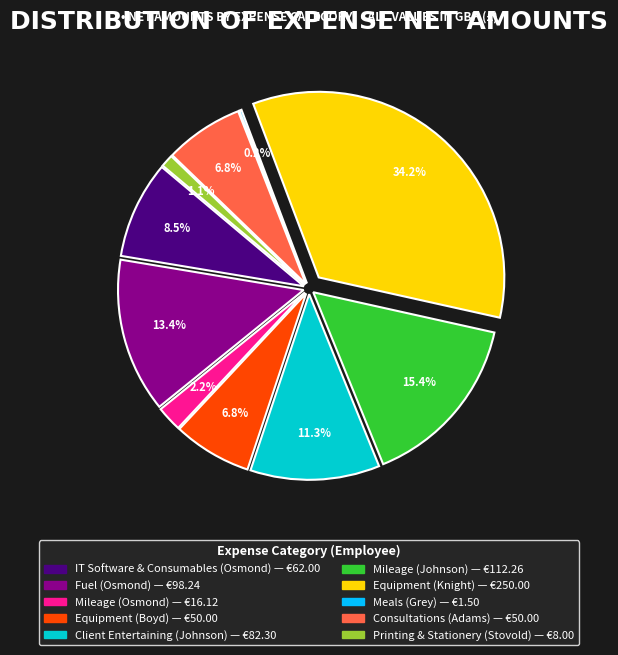

To the nearest percent, what percentage of the pie is Client
Entertaining
(Johnson)?

11%